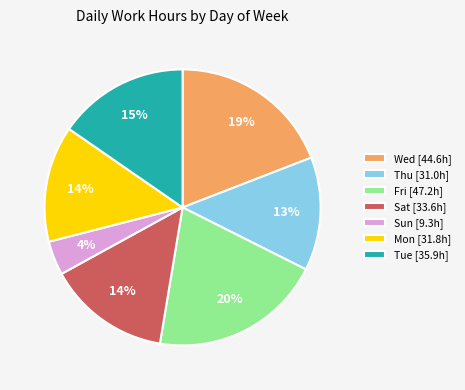

True or false: Fri [47.2h] accounts for 10% of the total.

False